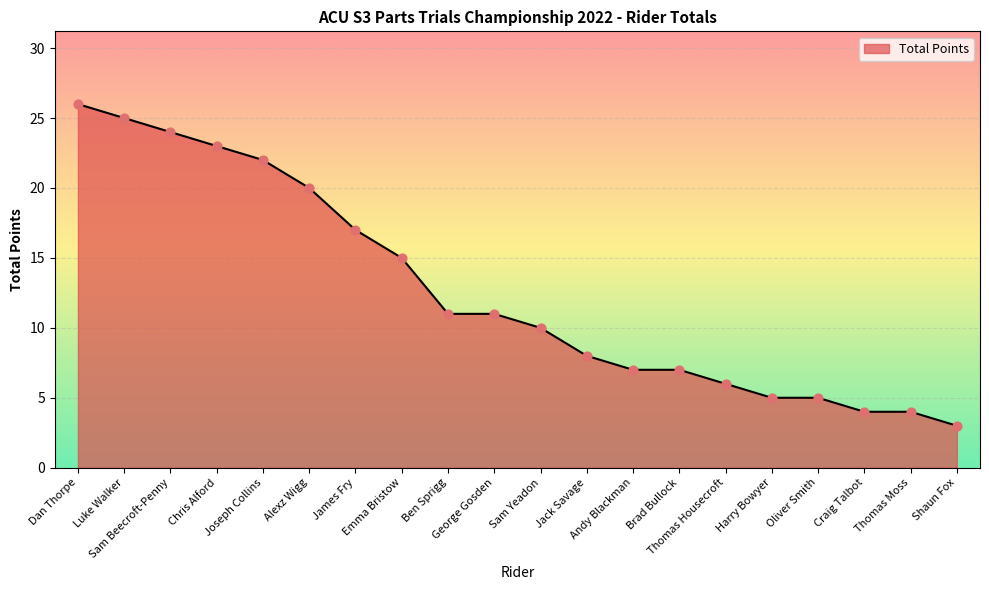

What is the ratio of the value at Dan Thorpe to the value at Sam Beecroft-Penny?

1.1